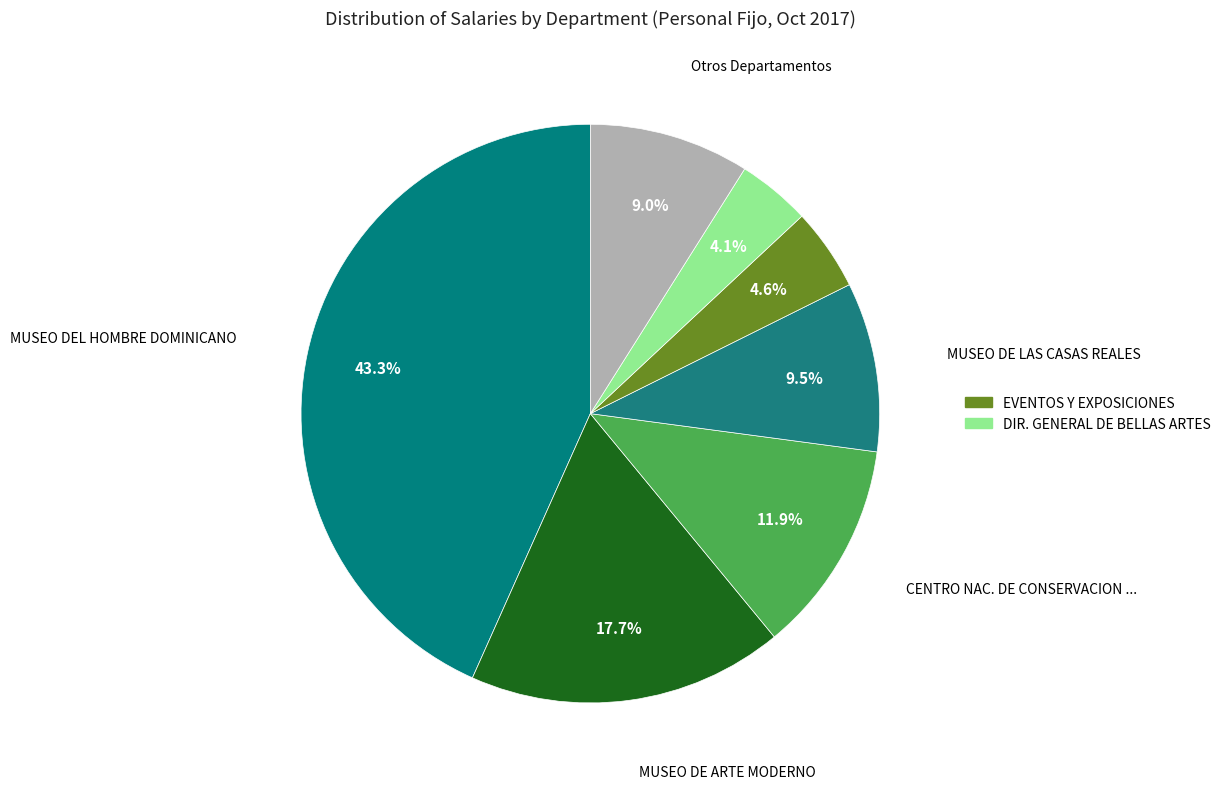

Count the number of slices in the pie.

7